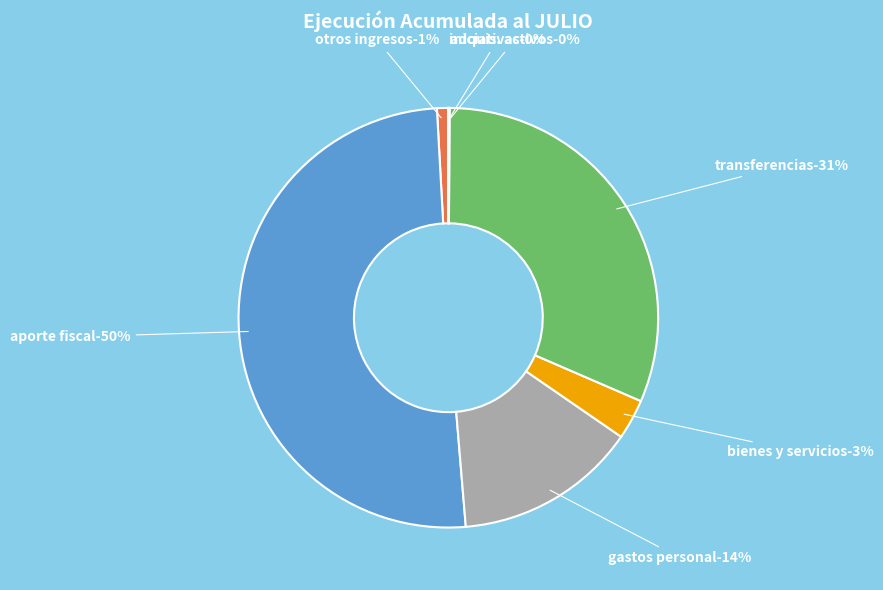

Do GASTOS EN PERSONAL and OTROS INGRESOS CORRIENTES together represent more than half of the pie?

No